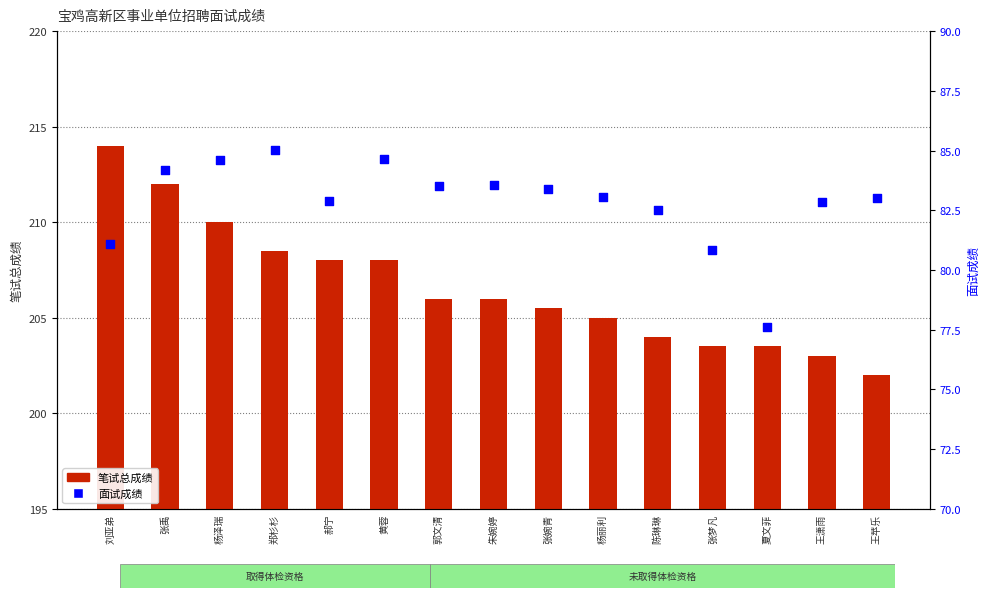

What are all the series names shown in the legend?

笔试总成绩, 面试成绩